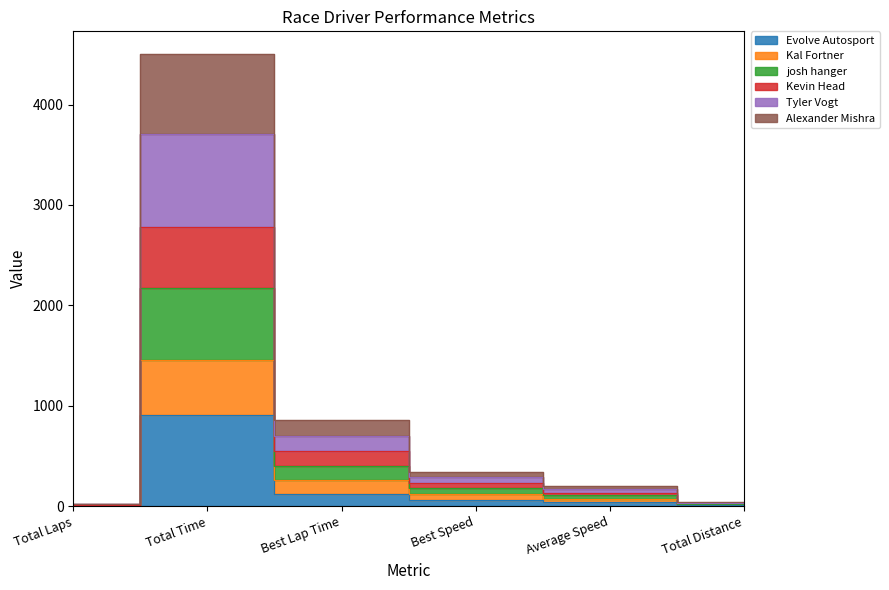

True or false: Evolve Autosport and Alexander Mishra cross at least once.

False